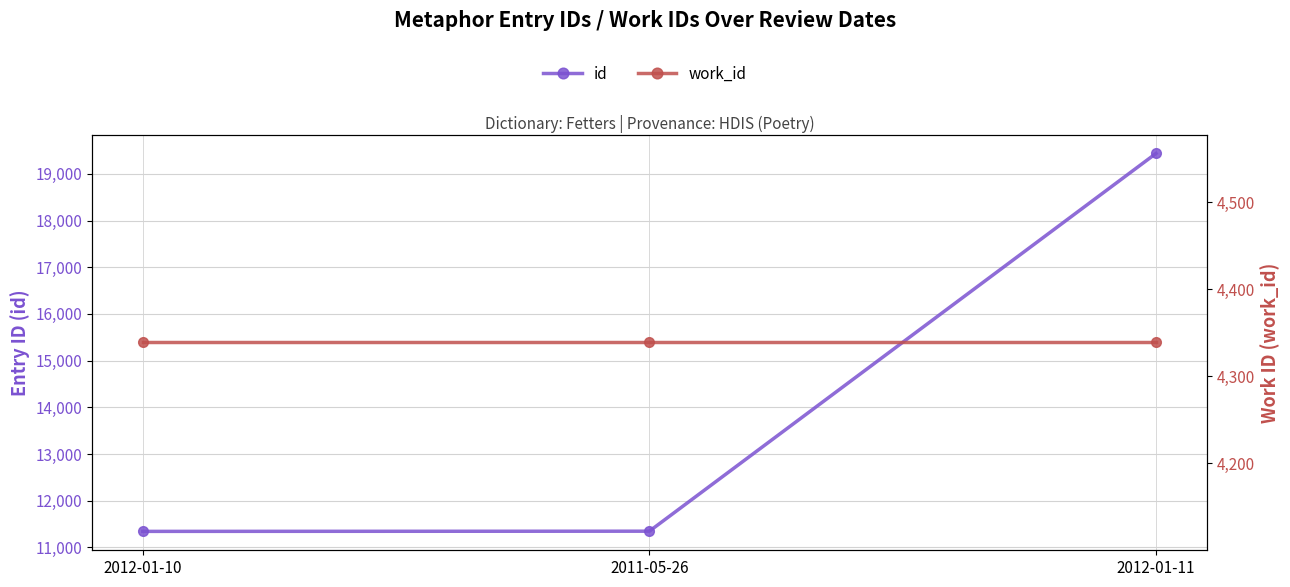

At which category does the chart reach its minimum across all series?

2012-01-10